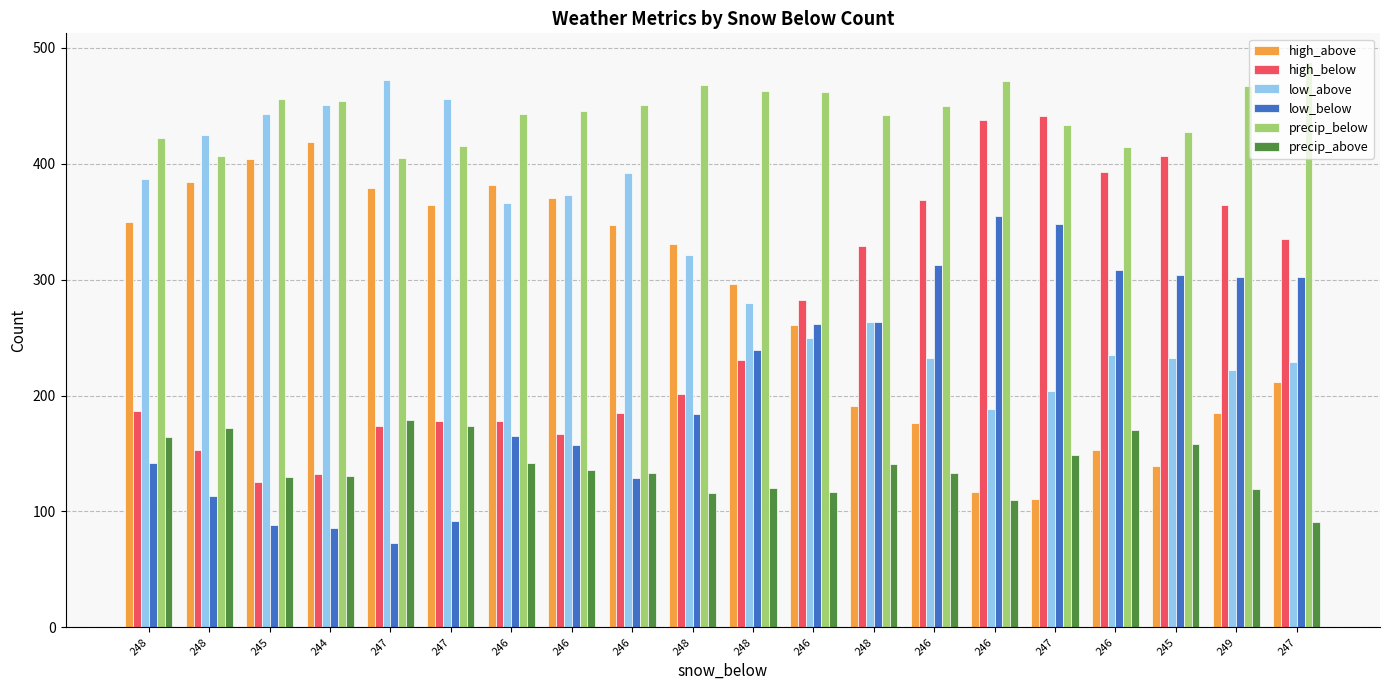

What is the difference between the highest and lowest values at 247?

399